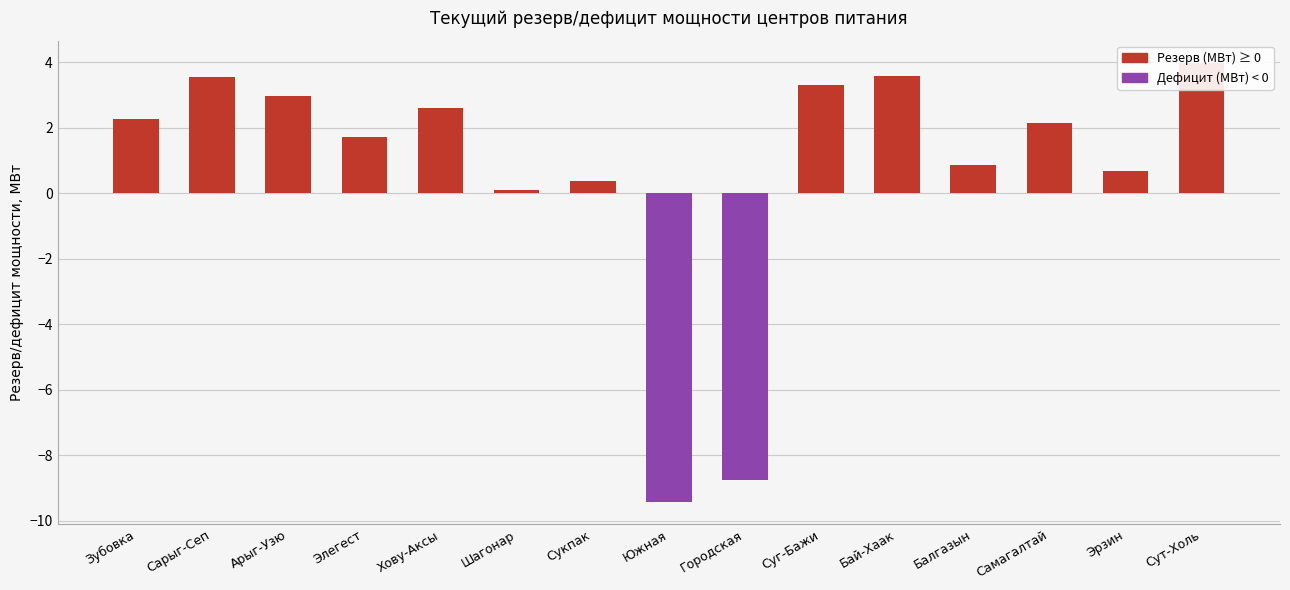

True or false: the data shows 0.4 at Сукпак.

True